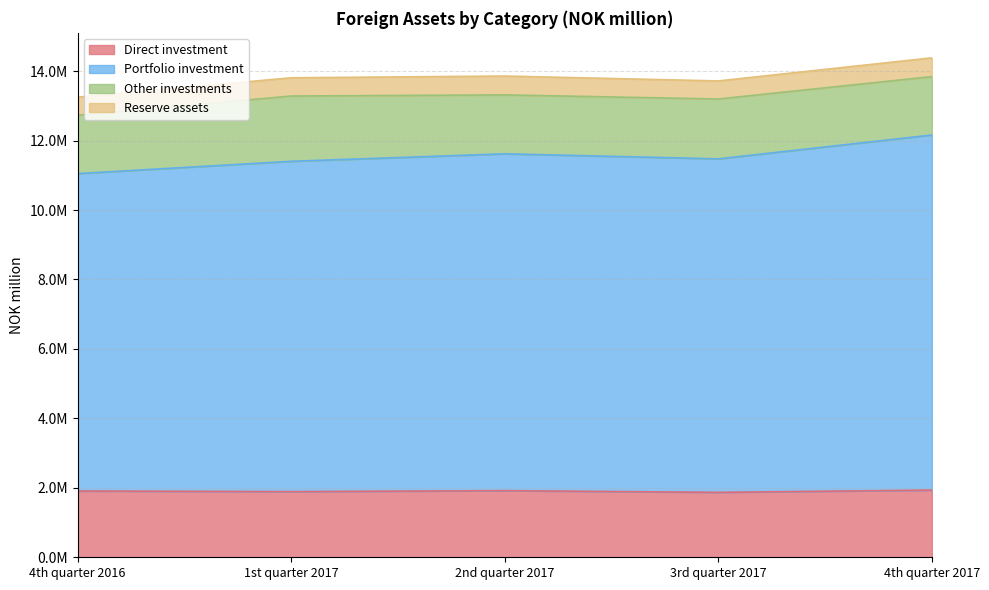

What is the label of the 3rd point from the left?

2nd quarter 2017